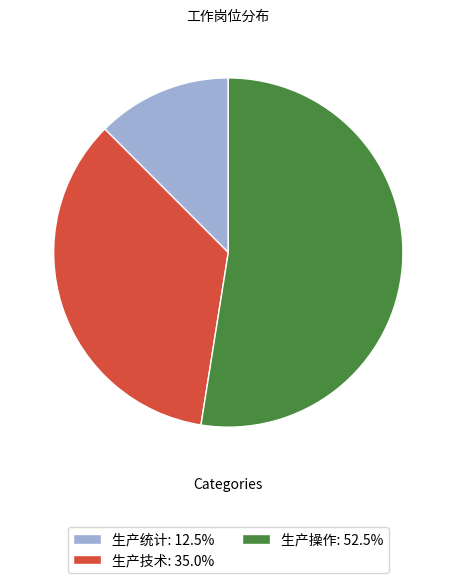

Combined, do 生产操作: 52.5% and 生产技术: 35.0% account for over 50%?

Yes